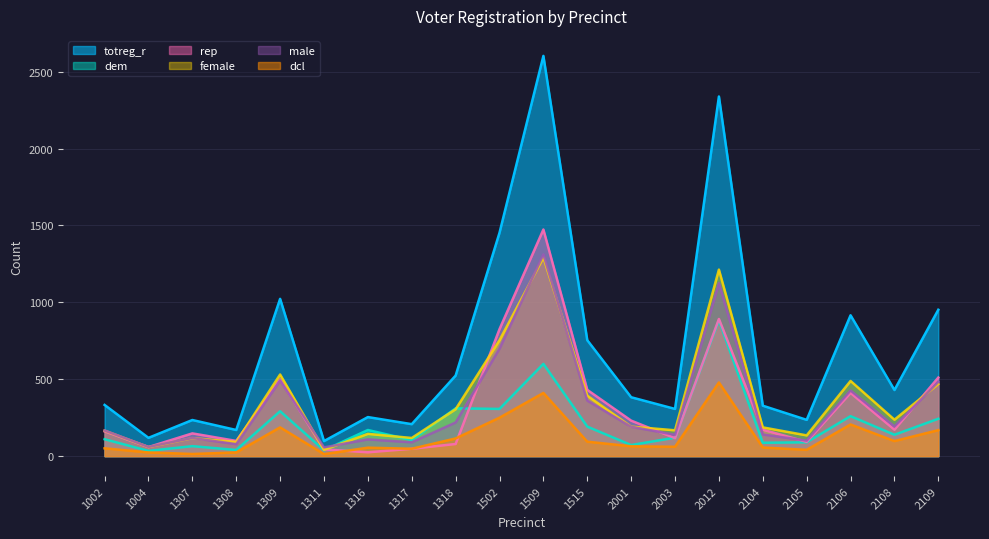

What is the value of the rep point at the 18th from the left?

411